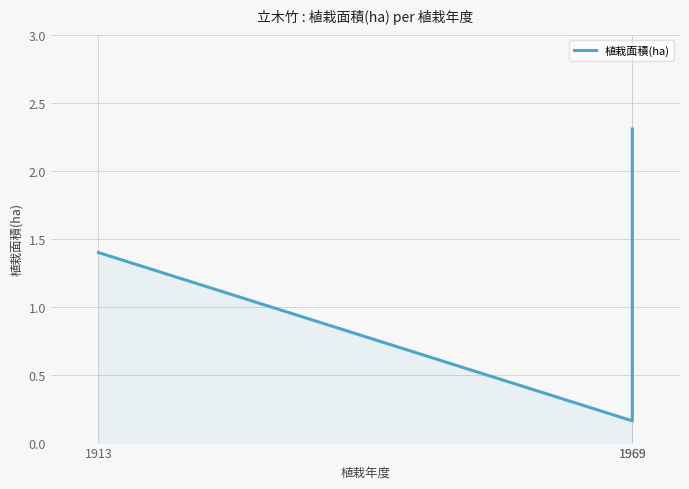

What is the difference between the maximum and minimum values?

2.1